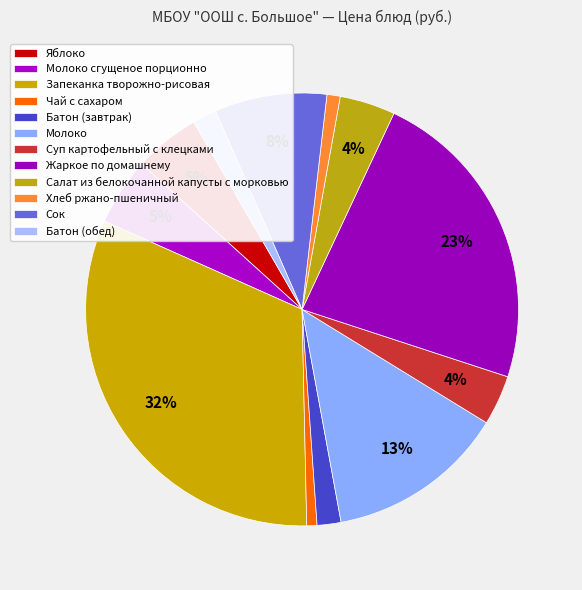

To the nearest percent, what portion does Батон (завтрак) represent?

2%